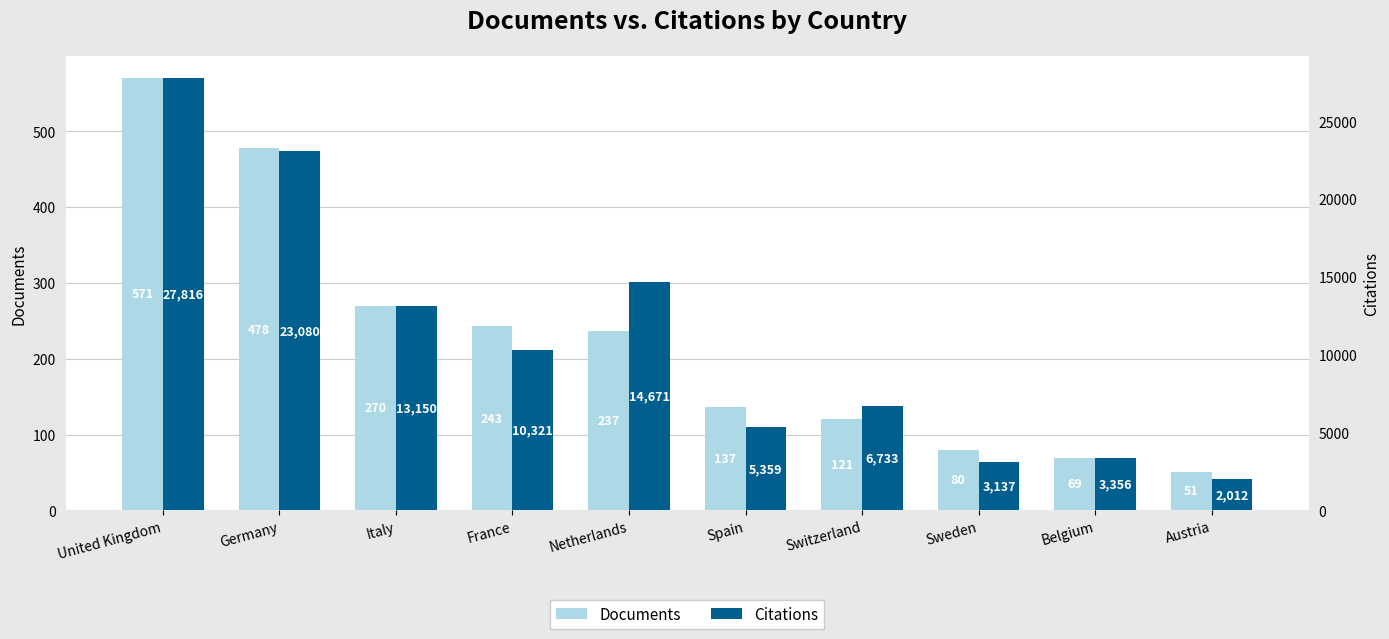

At which label does Citations first exceed 10321?

United Kingdom